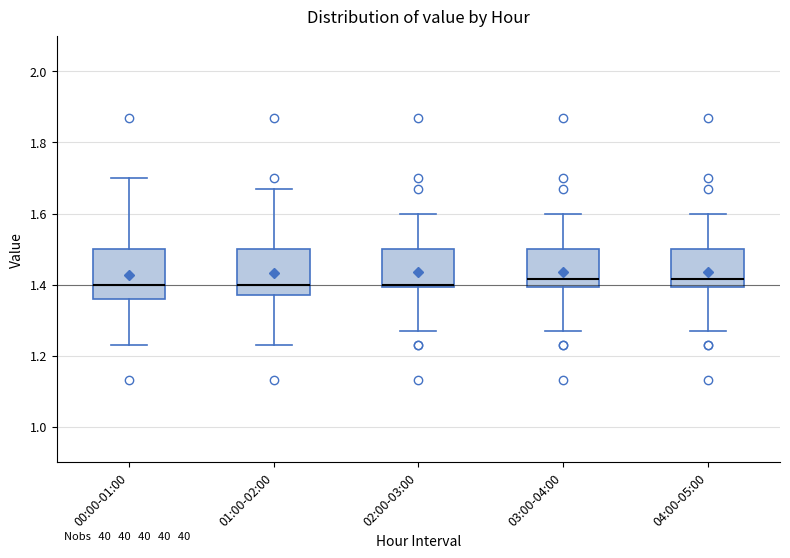

Reading left to right, read every box against the y-axis: the position of its median line, the range the box covers, and the ends of its whiskers. The values are not printed on the chart, so give them approximately, as read against the axis.

00:00-01:00: median 1.40, box 1.36 to 1.50, whiskers 1.24 to 1.70
01:00-02:00: median 1.40, box 1.38 to 1.50, whiskers 1.24 to 1.68
02:00-03:00: median 1.40 (just above the box's lower edge), box 1.40 to 1.50, whiskers 1.28 to 1.60
03:00-04:00: median 1.42, box 1.40 to 1.50, whiskers 1.28 to 1.60
04:00-05:00: median 1.42, box 1.40 to 1.50, whiskers 1.28 to 1.60